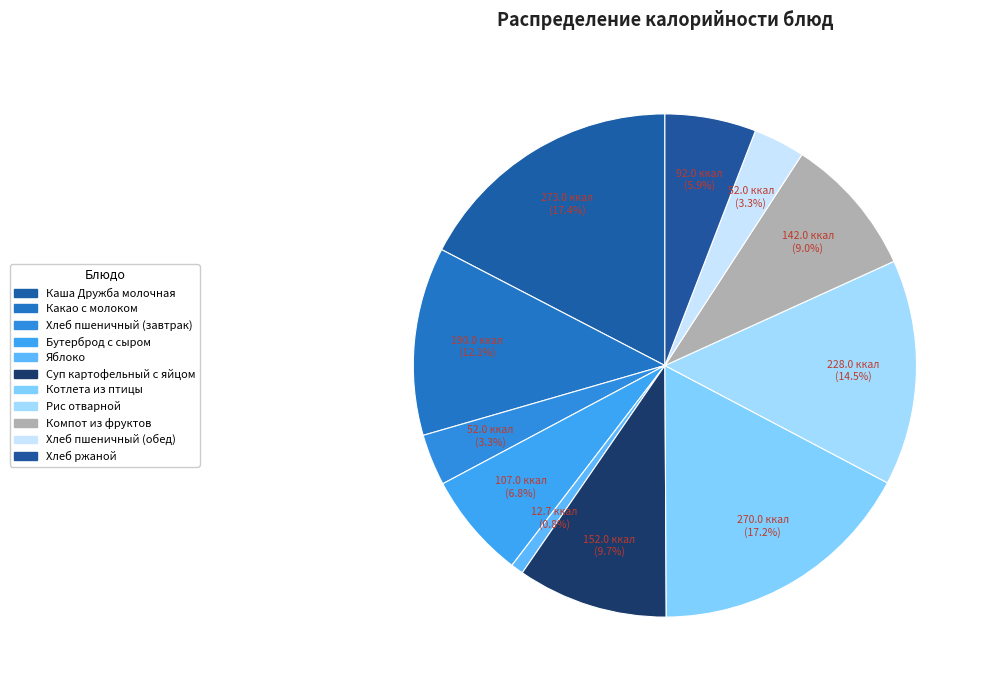

Count the number of slices in the pie.

11